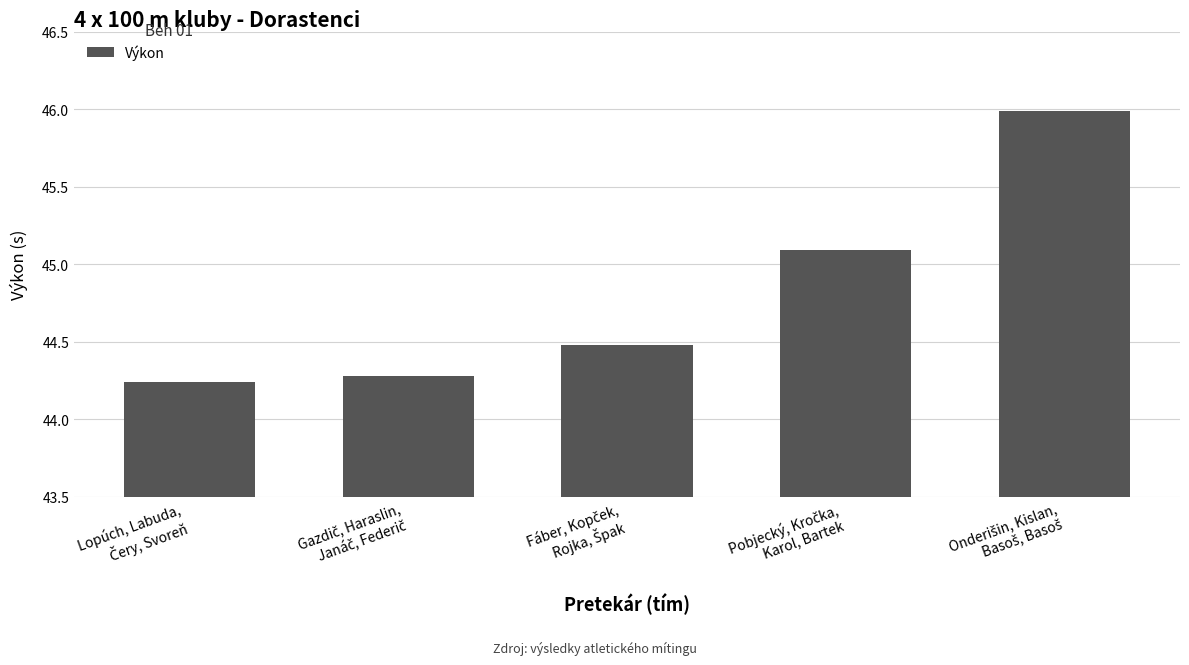

What is the value of the 2nd bar from the left?

44.3